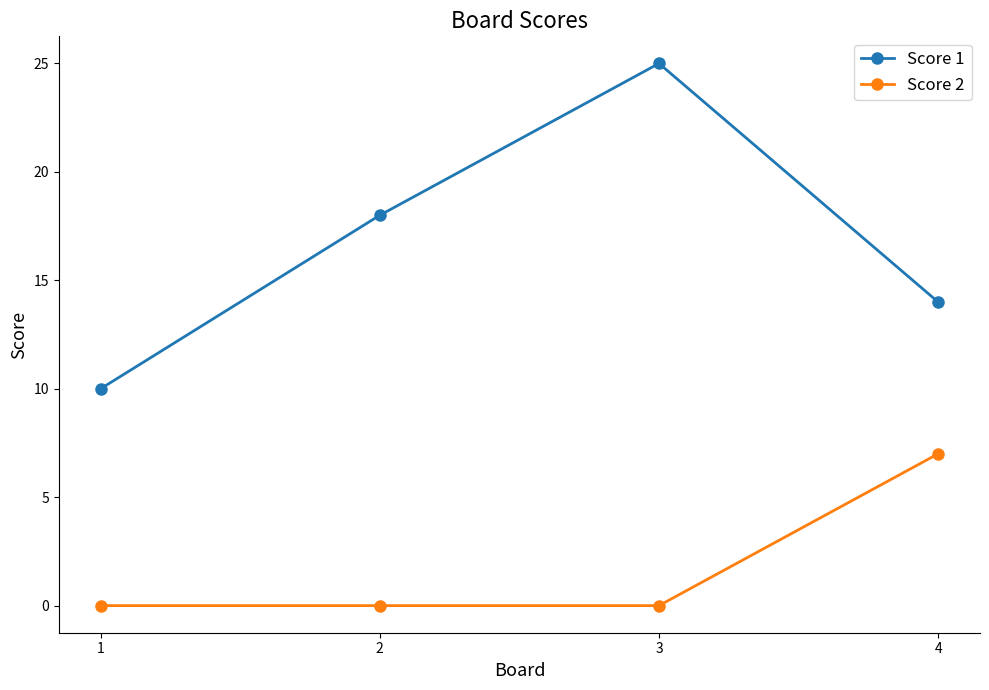

What is the difference between the highest and lowest values at 2?

18